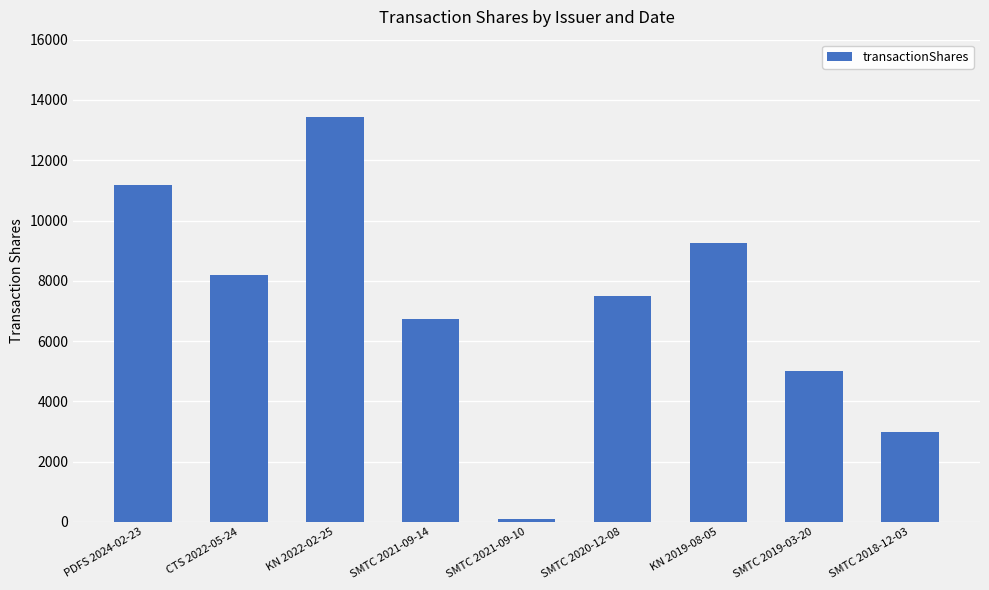

Which category has the lowest value across all series?

SMTC 2021-09-10